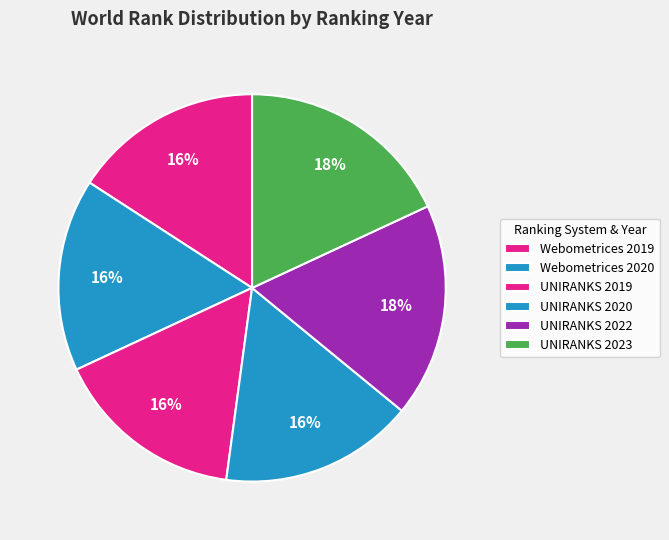

Rank the categories by value from lowest to highest.

Webometrices 2019, UNIRANKS 2019, Webometrices 2020, UNIRANKS 2020, UNIRANKS 2022, UNIRANKS 2023